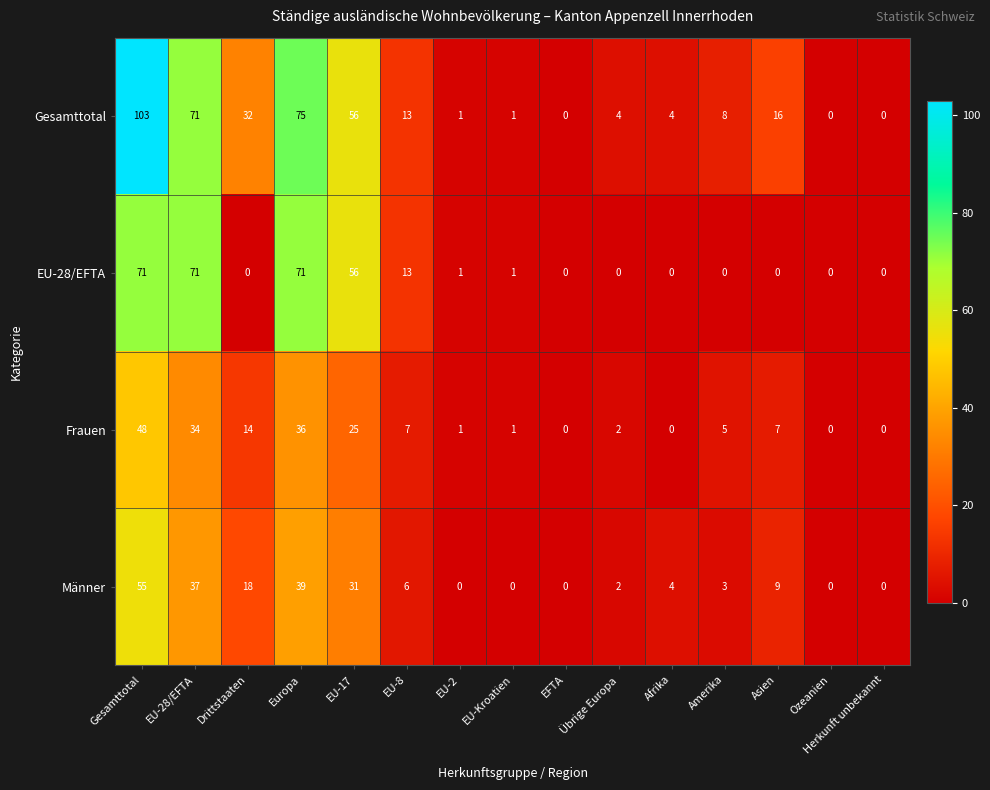

The Frauen series shows 48 at Gesamttotal. True or false?

True